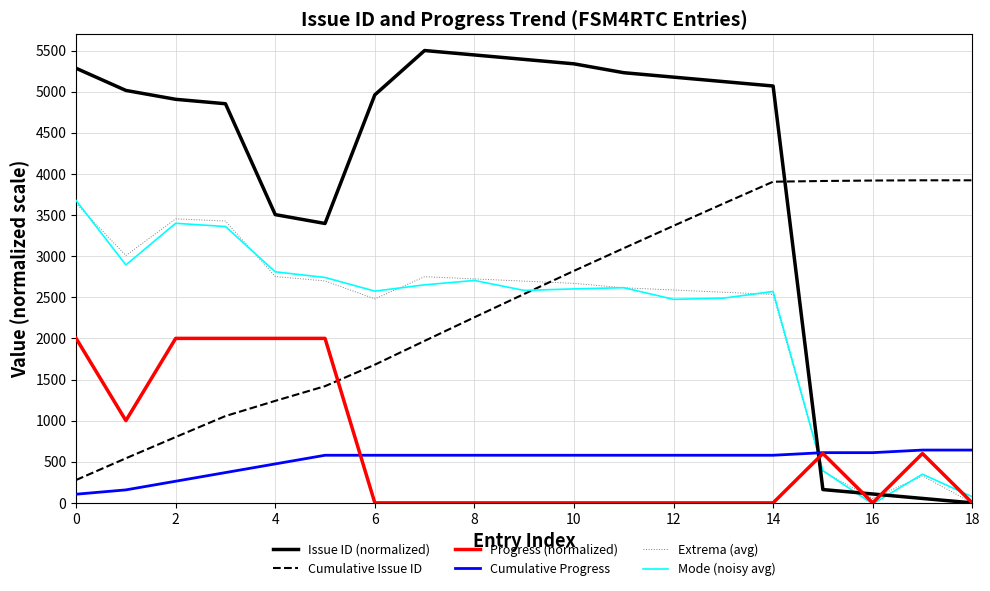

After their last crossing, which series has the higher values: Cumulative Progress or Issue ID (normalized)?

Cumulative Progress